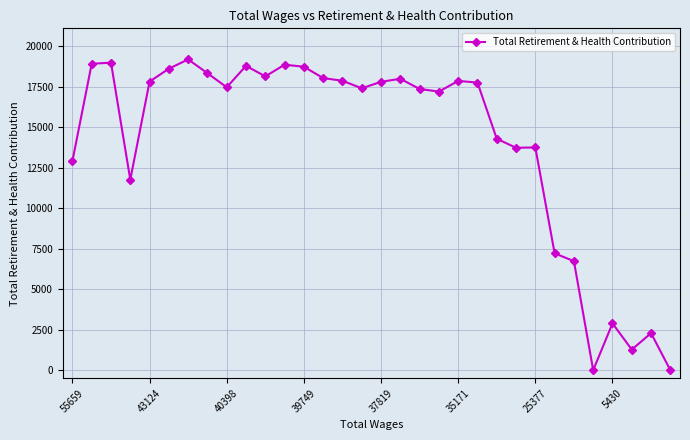

How many data points are less than 17760?

16